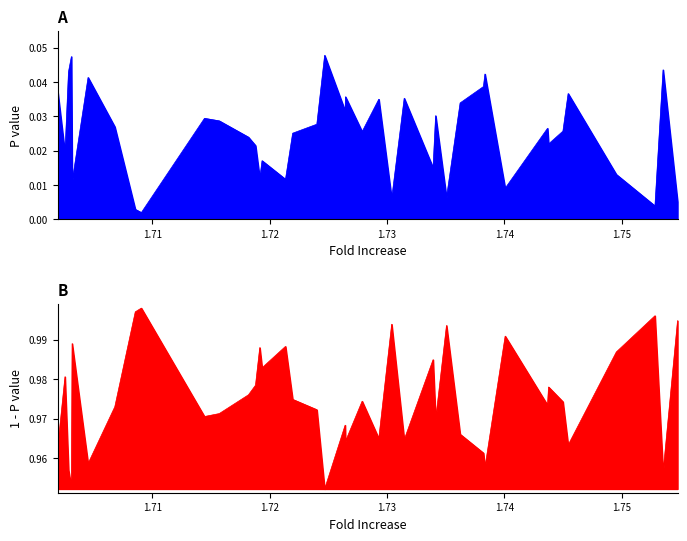

How many points are lower than both their immediate neighbors (excluding endpoints)?

13